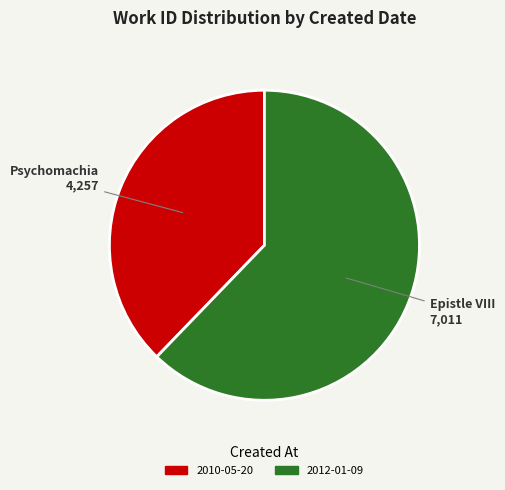

Is there a majority slice in this chart?

Yes